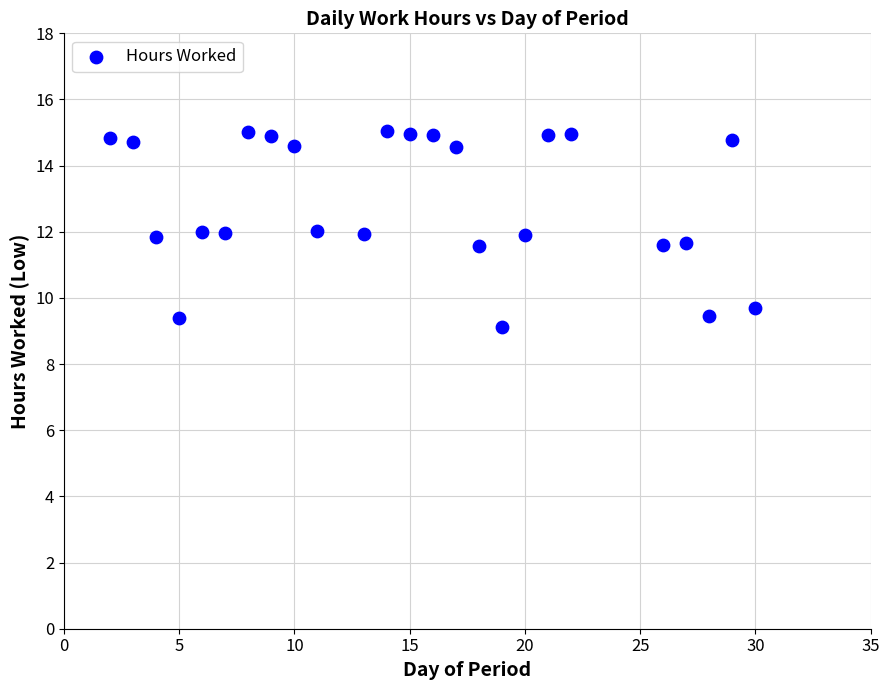

What is the range of Y values (max minus min)?

5.9